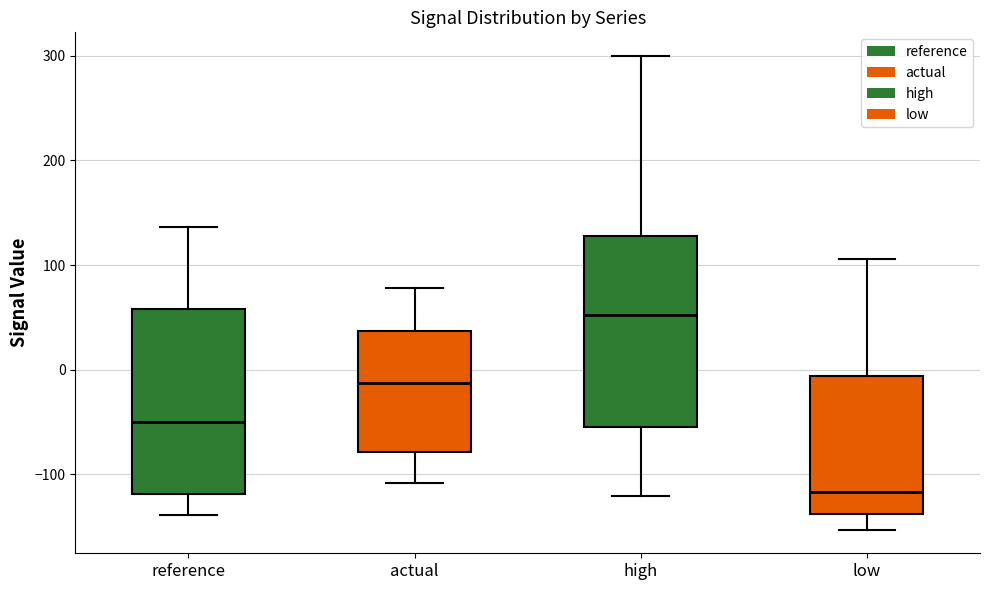

Which box's median line is the highest?

high